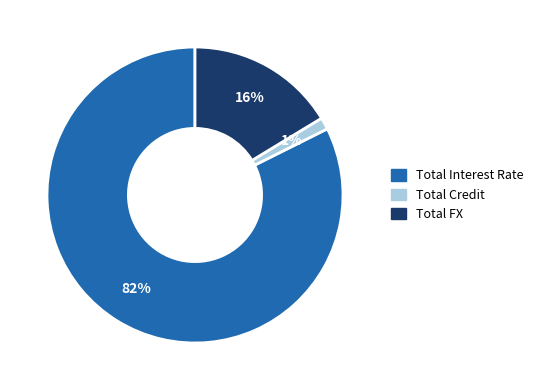

What percentage is the Total FX slice, to the nearest percent?

16%